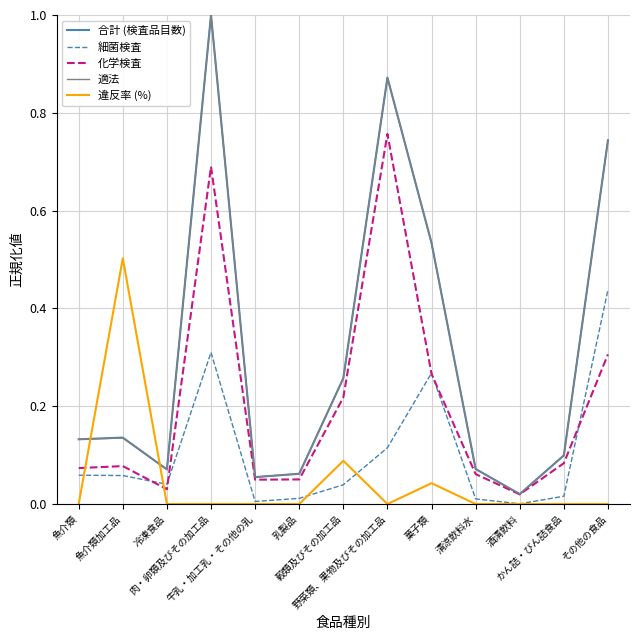

What is the greatest value displayed?

1.0